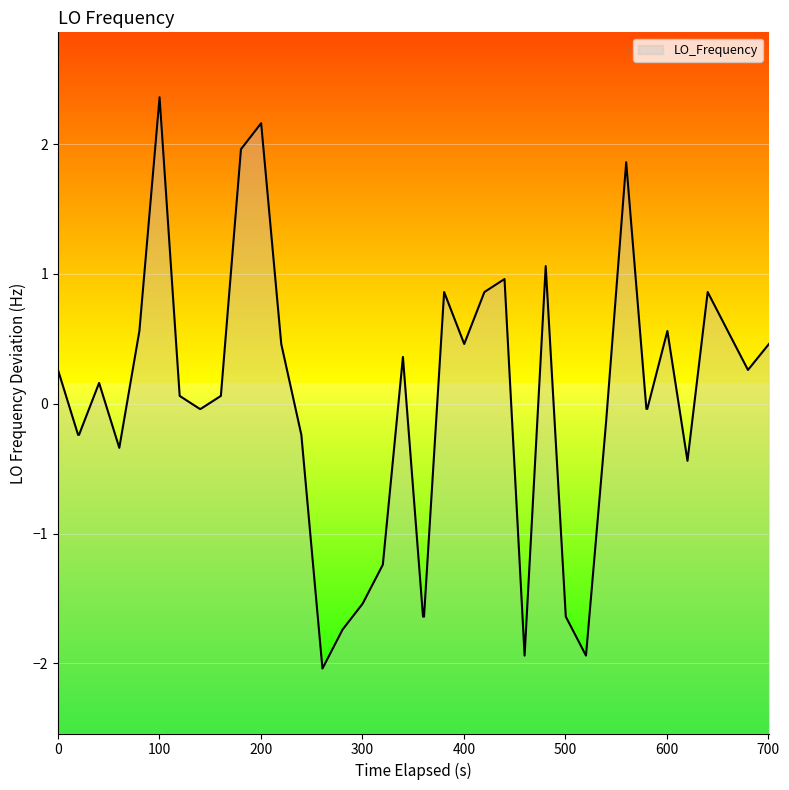

What is the greatest value displayed?

2.4